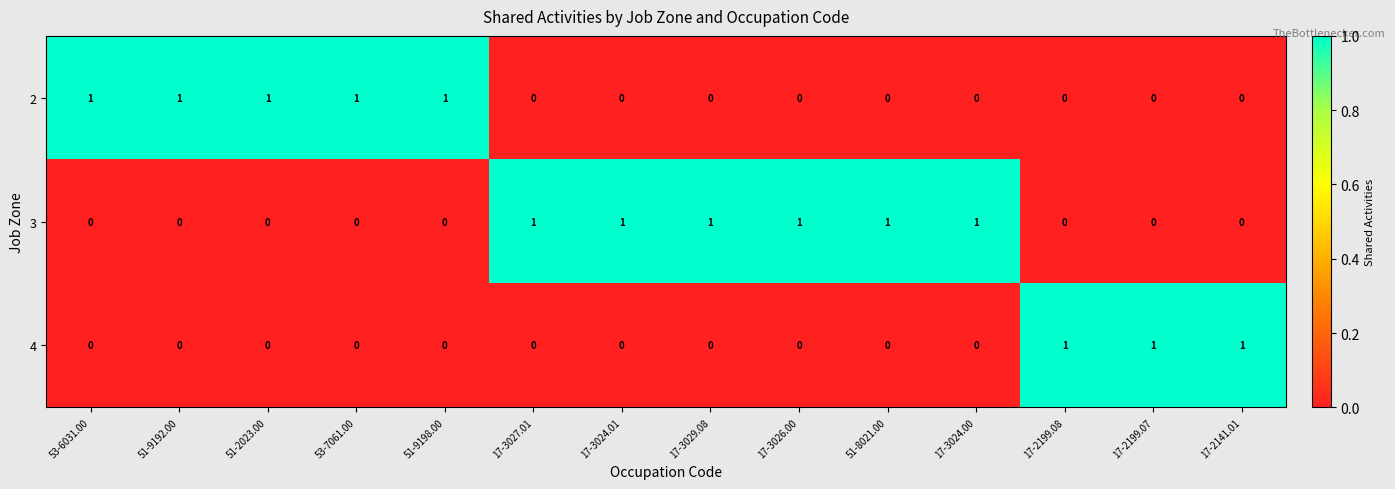

How many 2 values are between 0 and 1?

14